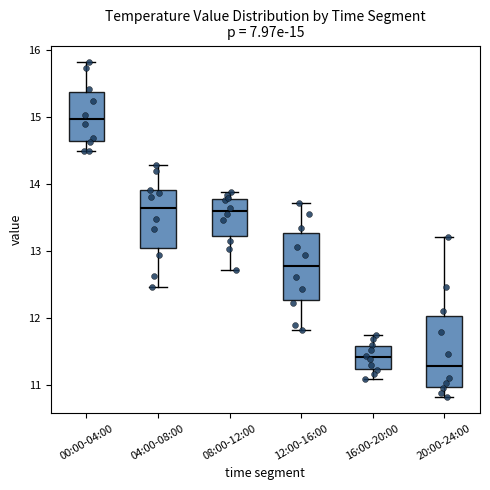

Which box has the highest median line?

00:00-04:00